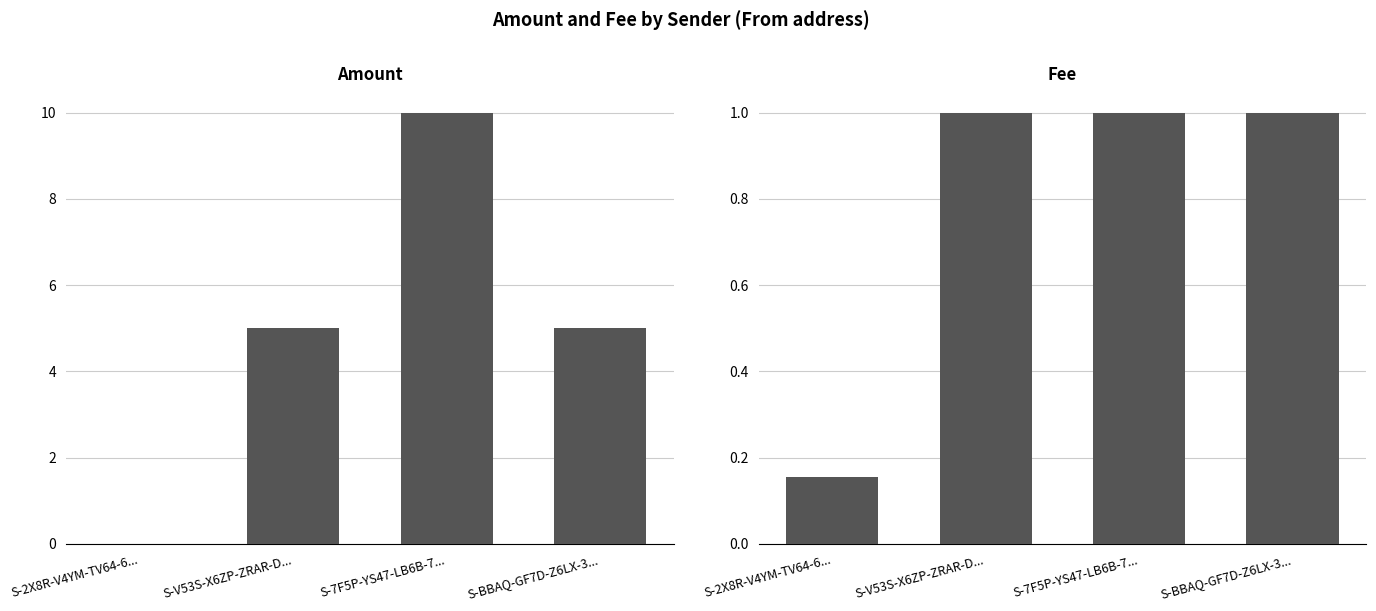

List the series in order of their peak value, highest first.

Amount, Fee